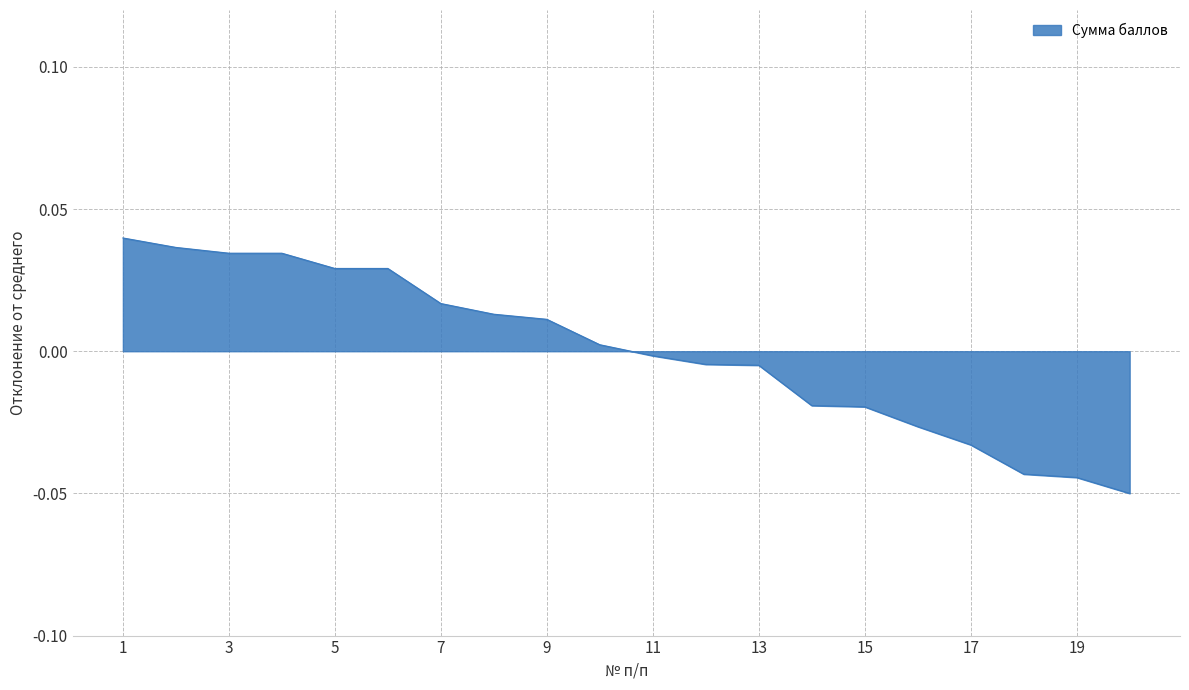

How many values are below 0?

10